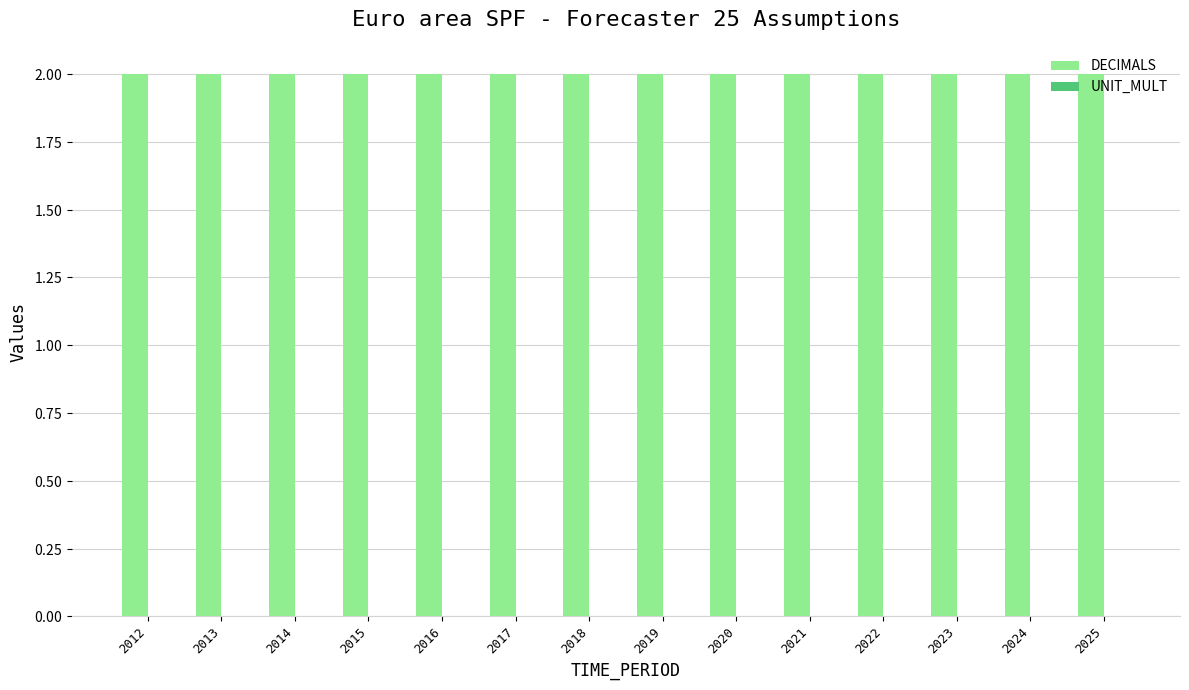

Rank the series at 2020 from highest to lowest value.

DECIMALS, UNIT_MULT